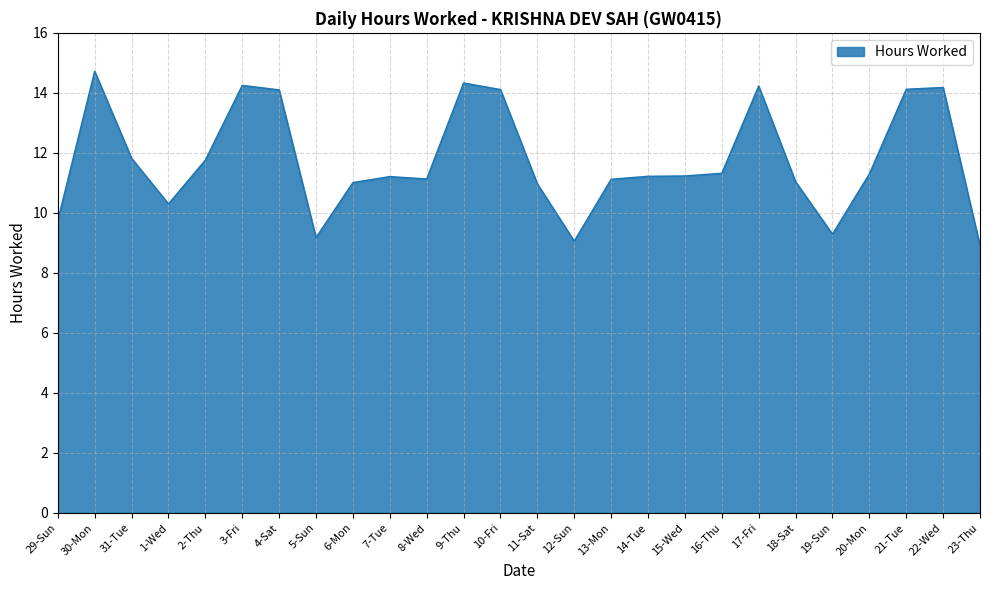

True or false: the data shows 11.0 at 11-Sat.

True